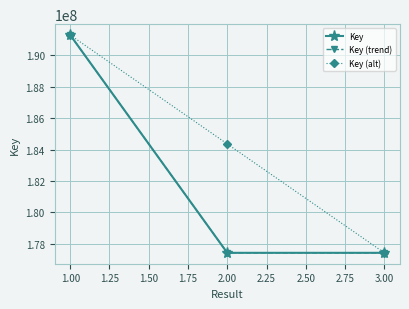

What is the average value of the Key (trend) series?

182050985.7